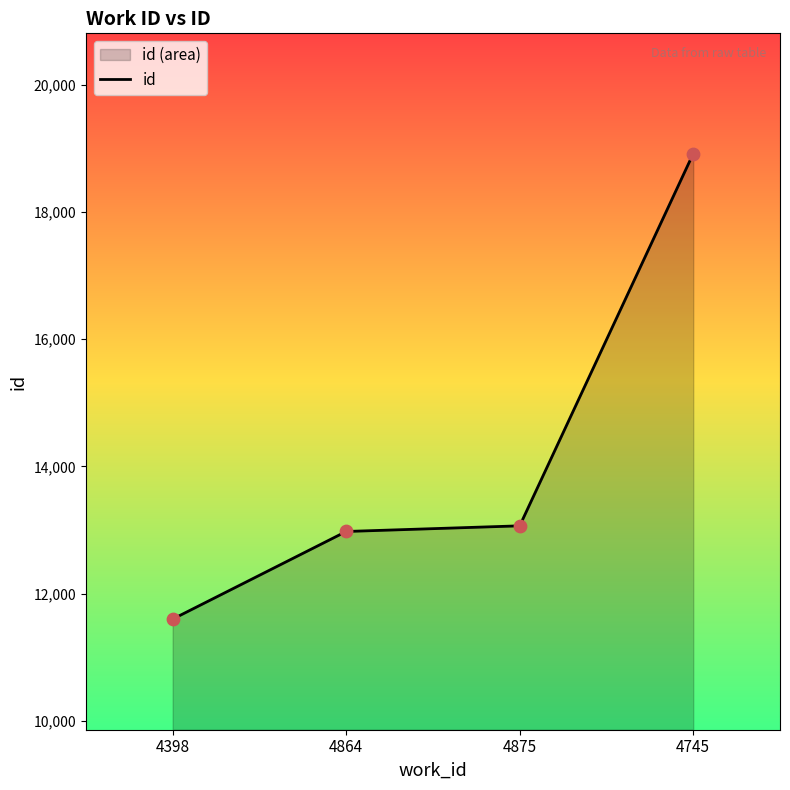

What is the change in value from 4875 to 4745?

+5854